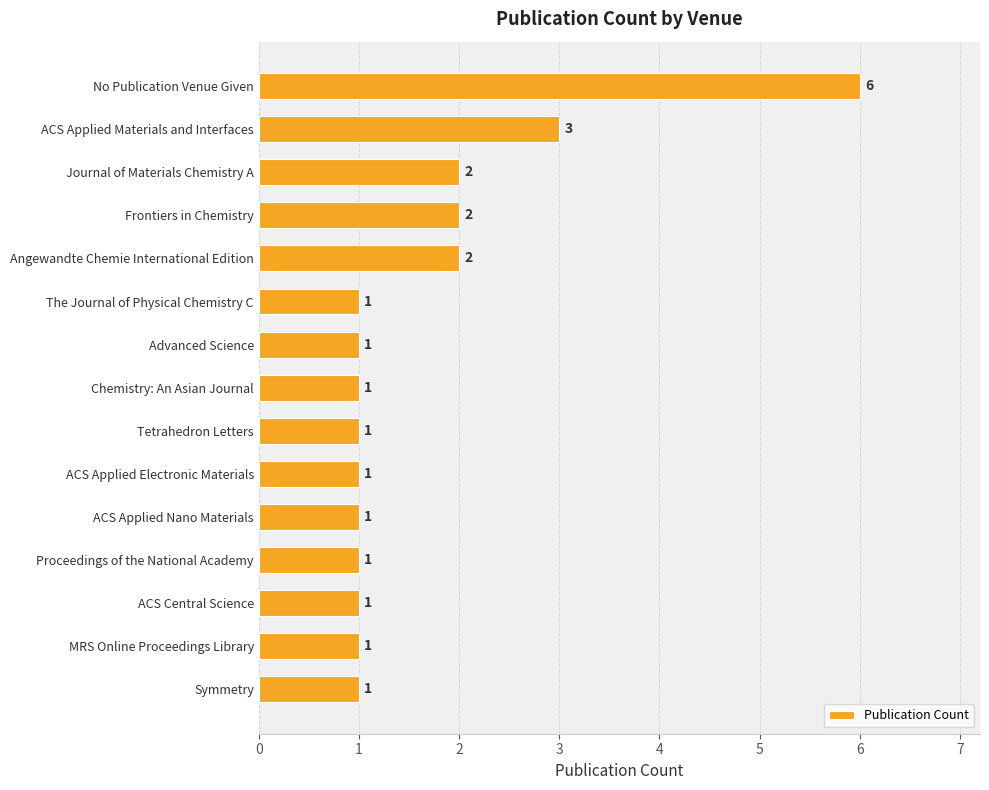

Reading top to bottom, extract all data points from this chart.

6	3	2	2	2	1	1	1	1	1	1	1	1	1	1